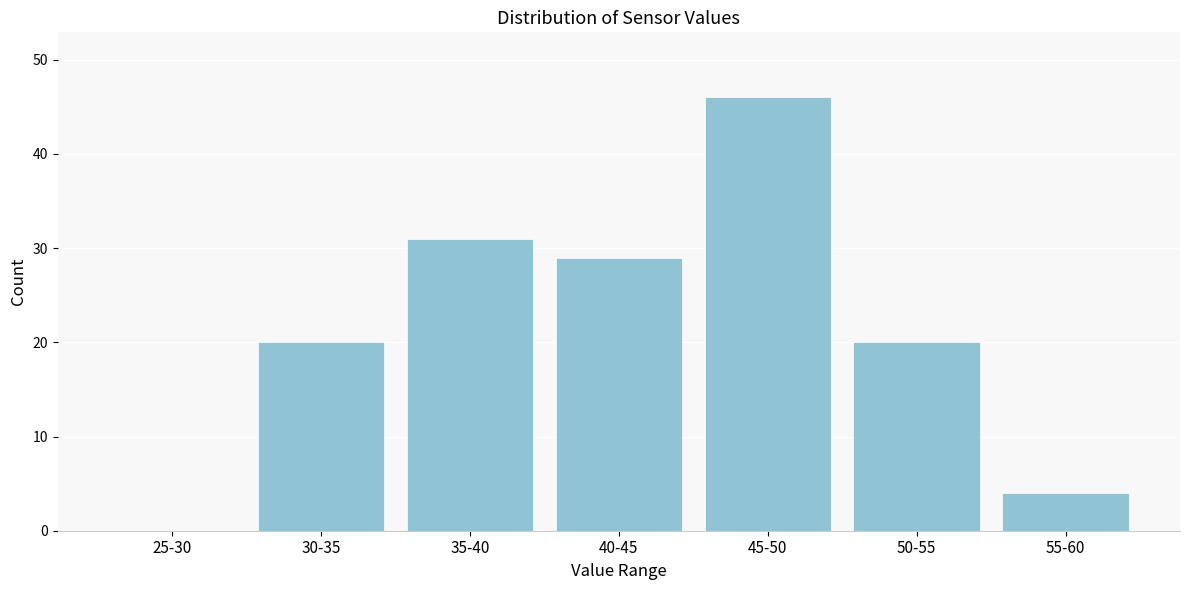

Reading right to left, extract all data points from this chart.

55-60=4	50-55=20	45-50=46	40-45=29	35-40=31	30-35=20	25-30=0